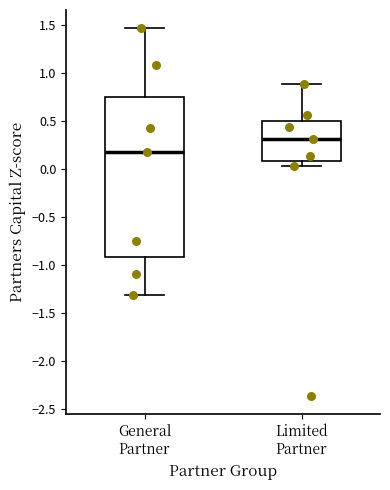

Comparing the boxes themselves (not the whiskers), which one is the tallest?

General Partner